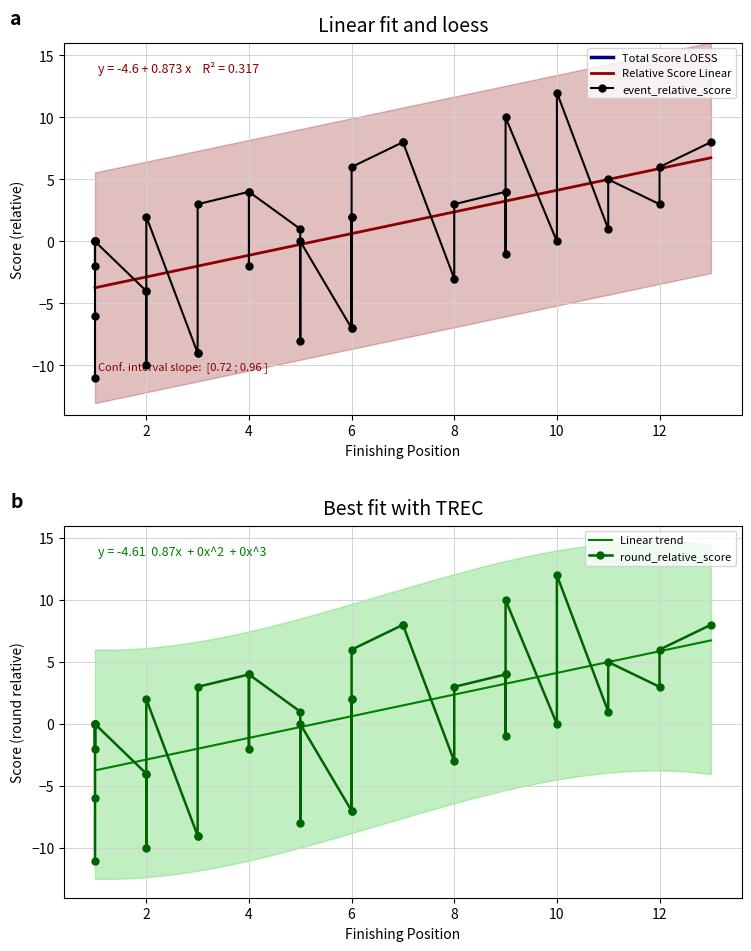

What is the label of the 27th point from the left?

9